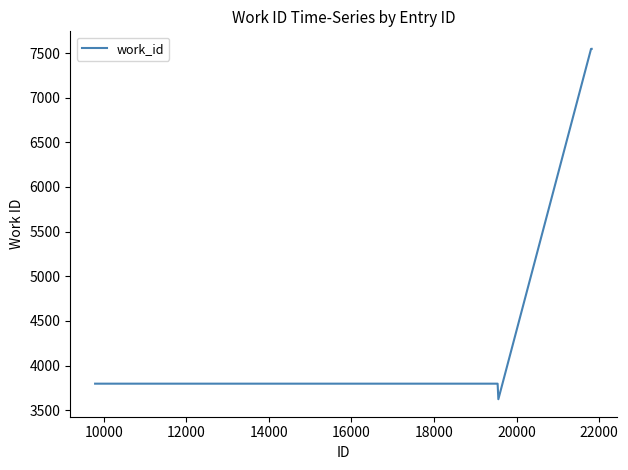

What is the sum of all values?

30108